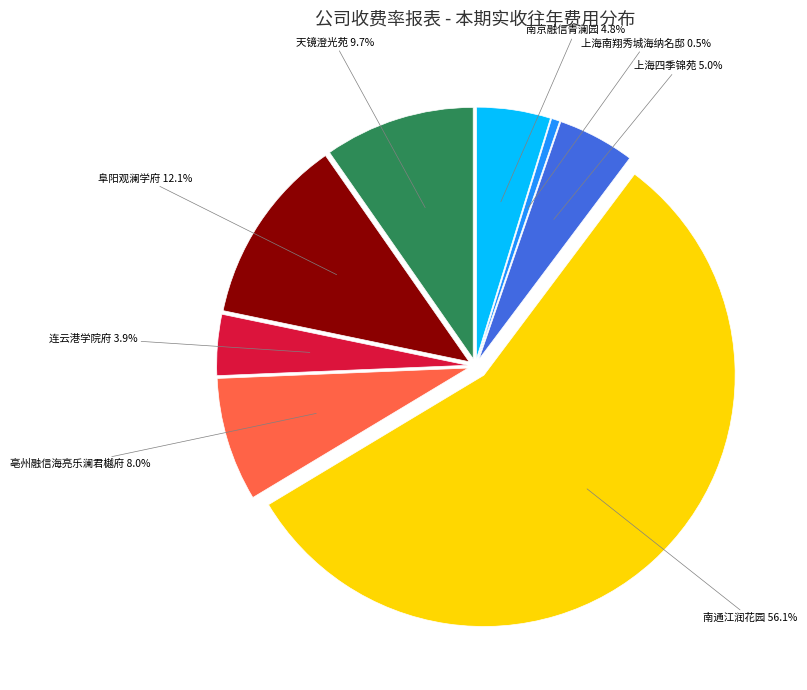

Does any single category account for the majority?

Yes